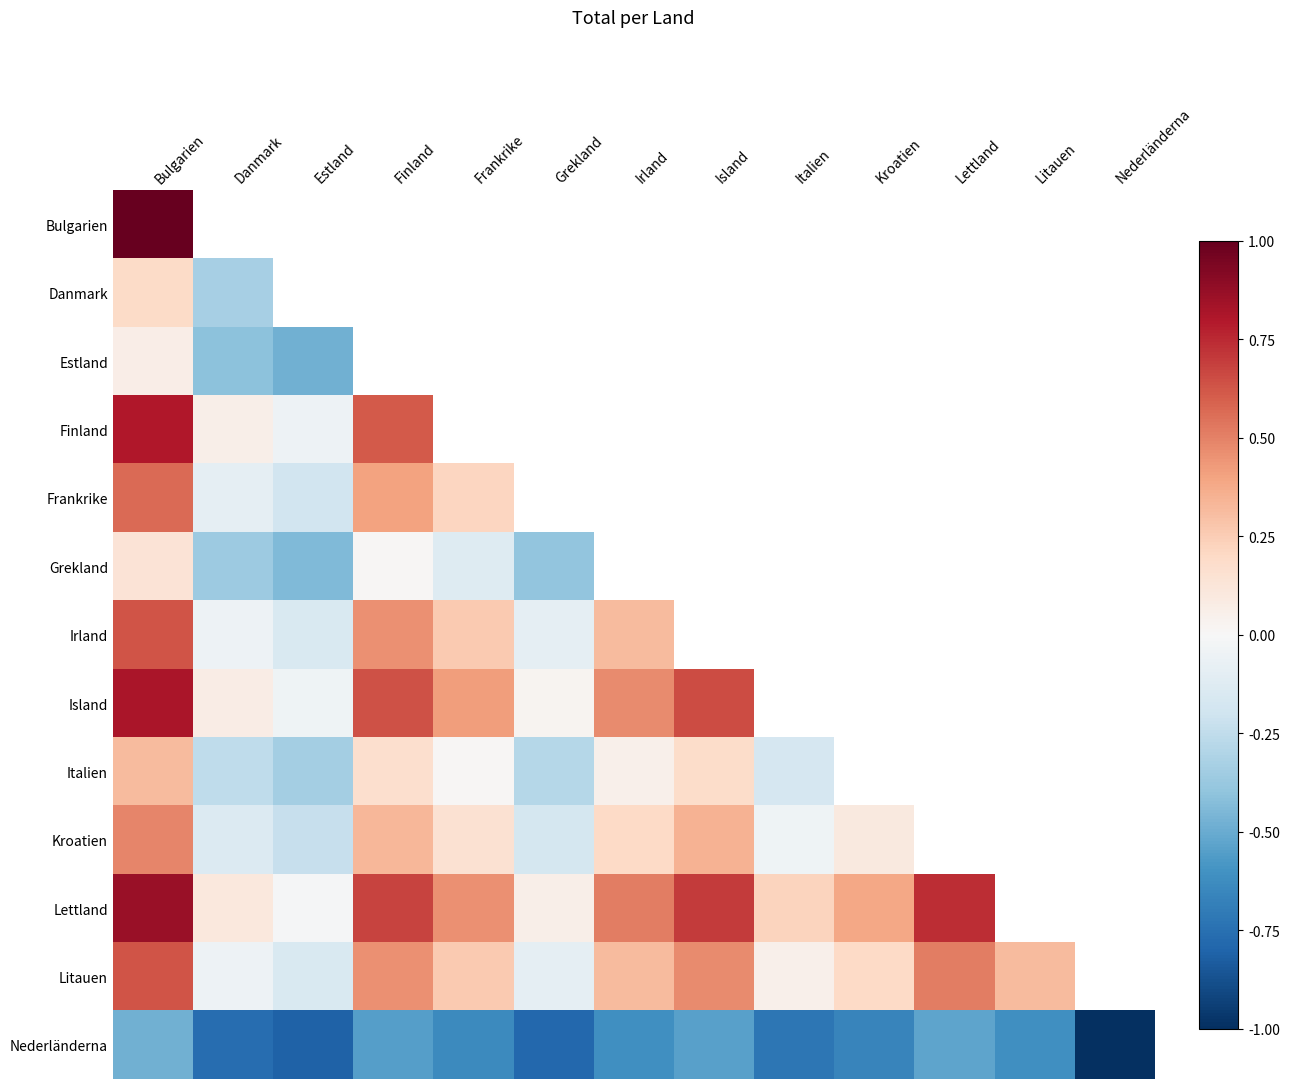

List the labels in order of Island value, smallest first.

Estland, Grekland, Danmark, Frankrike, Irland, Finland, Island, Bulgarien, Italien, Kroatien, Lettland, Litauen, Nederländerna